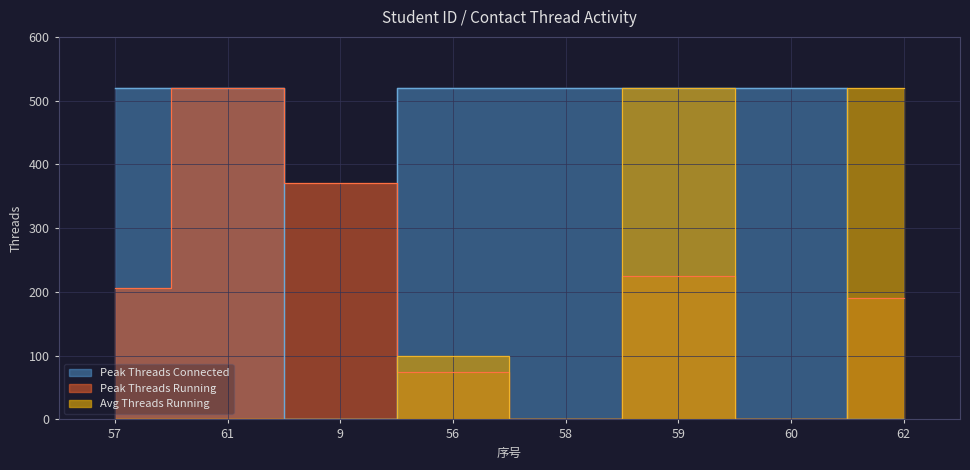

How many lines are shown in the chart?

3